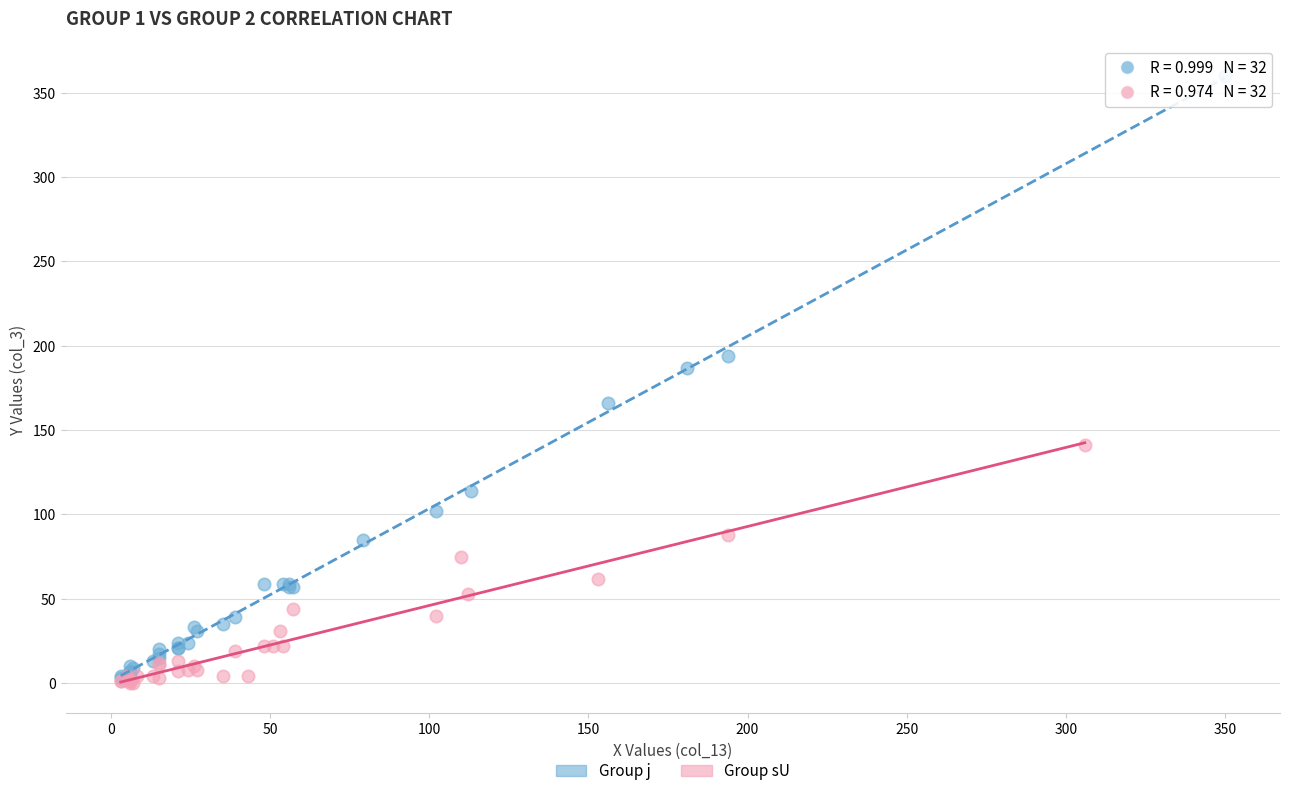

Which series has the largest Y range (max minus min)?

Group j